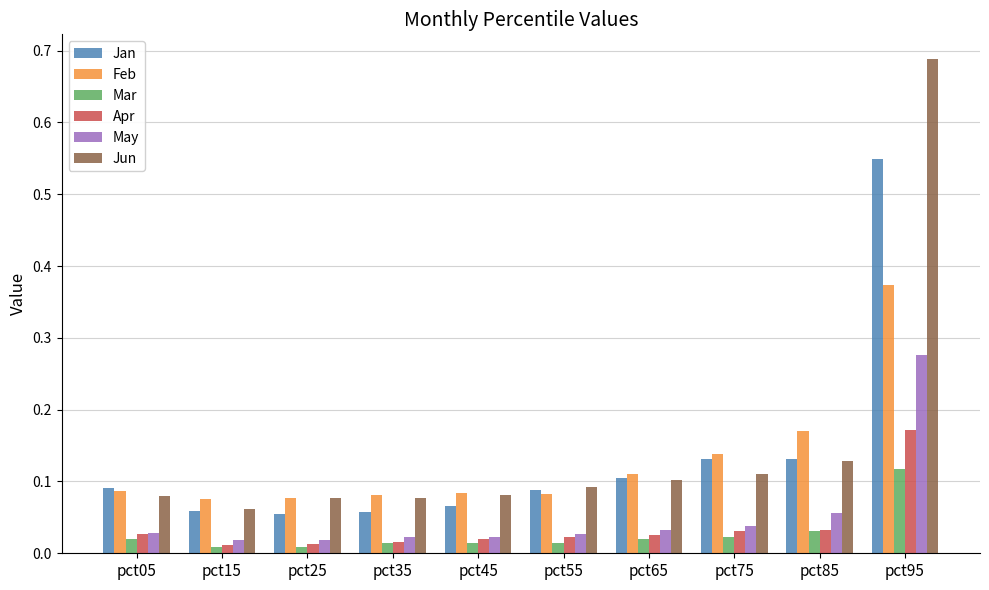

Which series has the largest total across all categories?

Jun